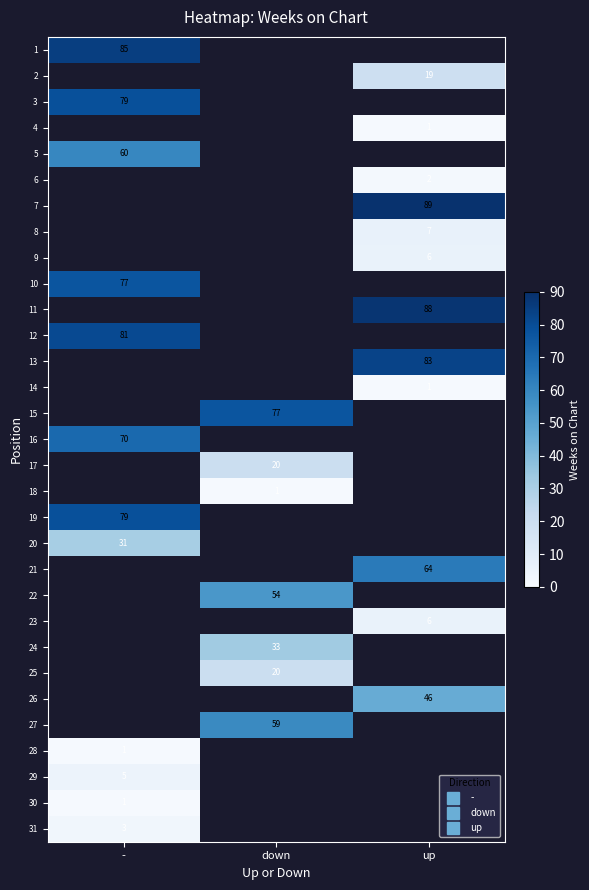

Where is 28 nearest to the value 1?

-